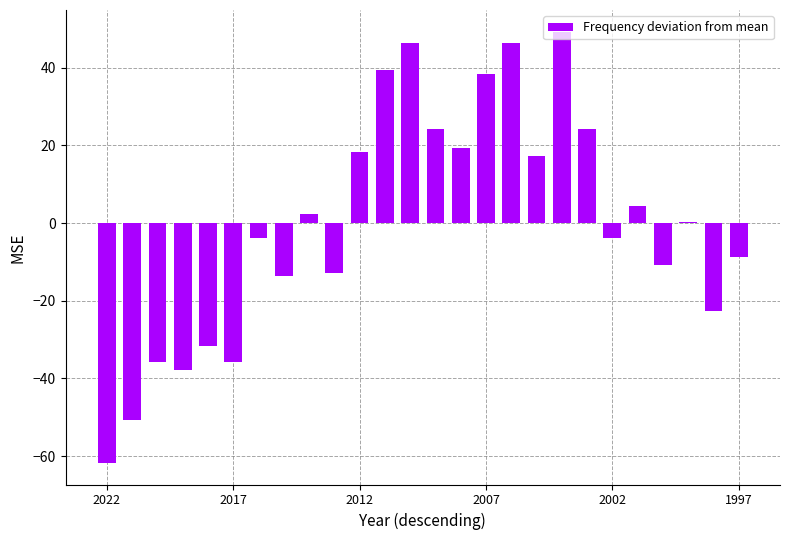

Are the bars horizontal?

No